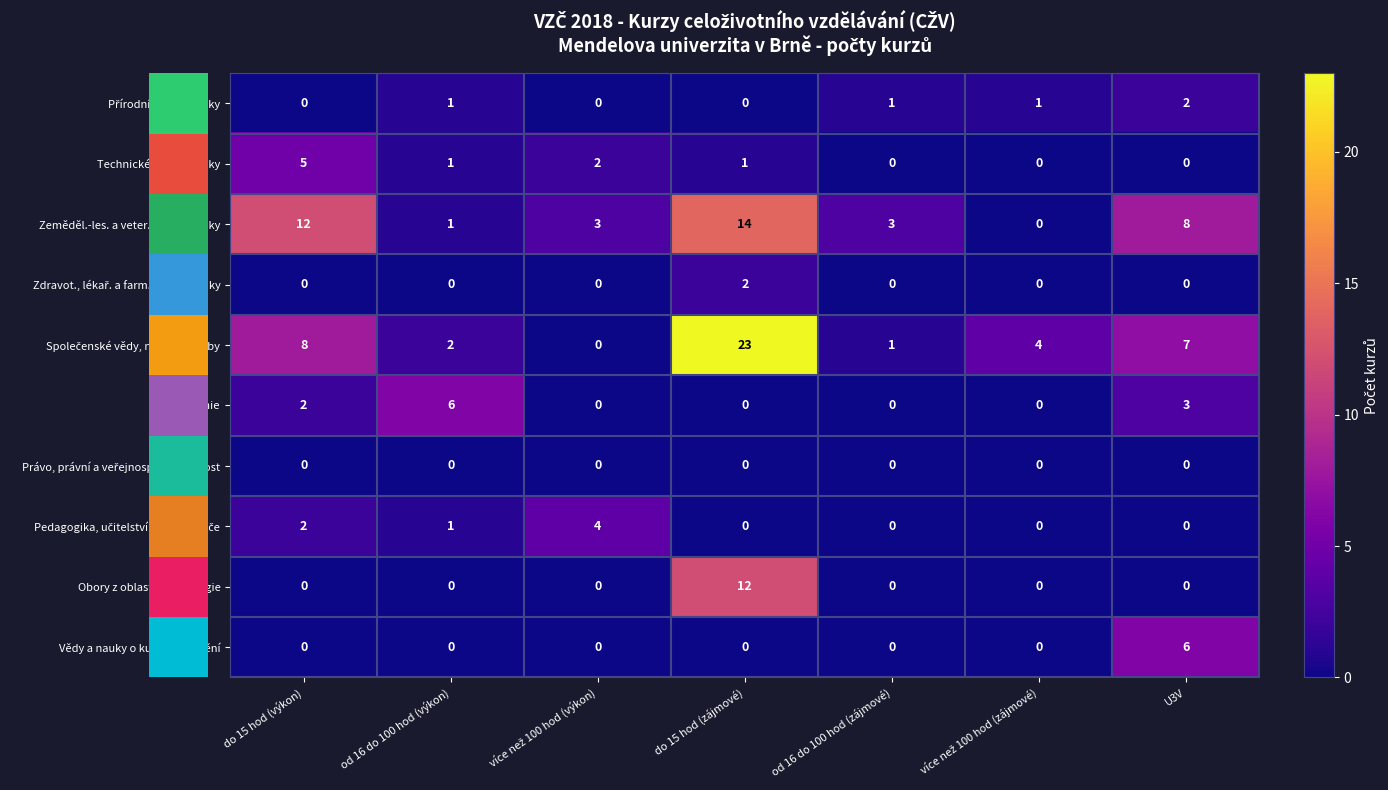

Count the number of categories in the chart.

7